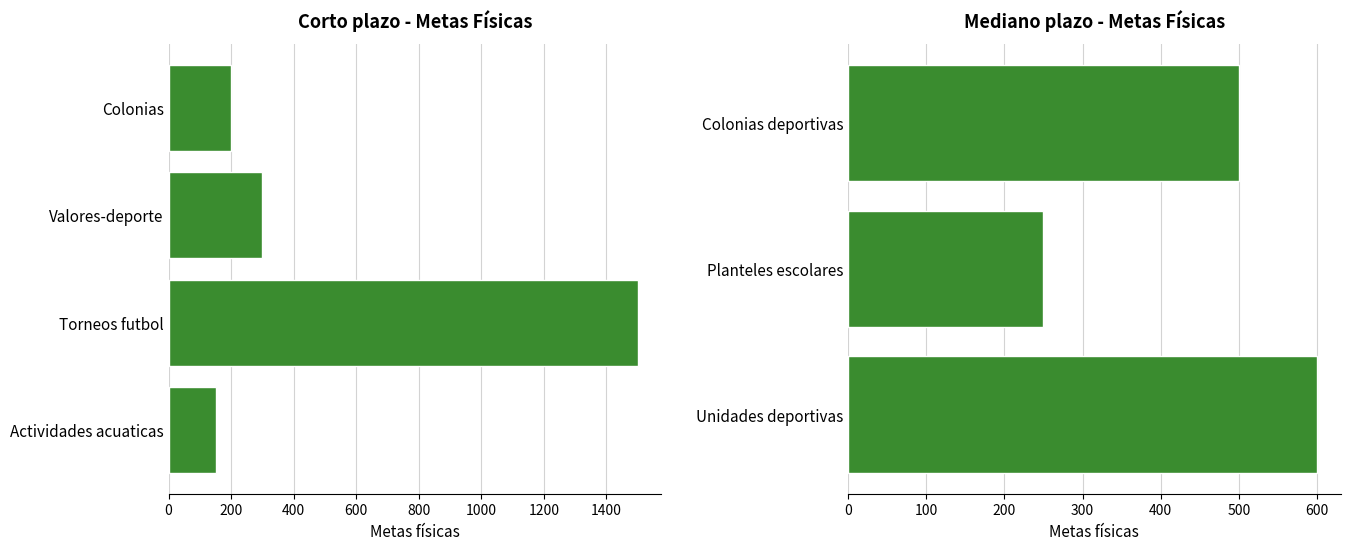

What is the sum of all values?

3500